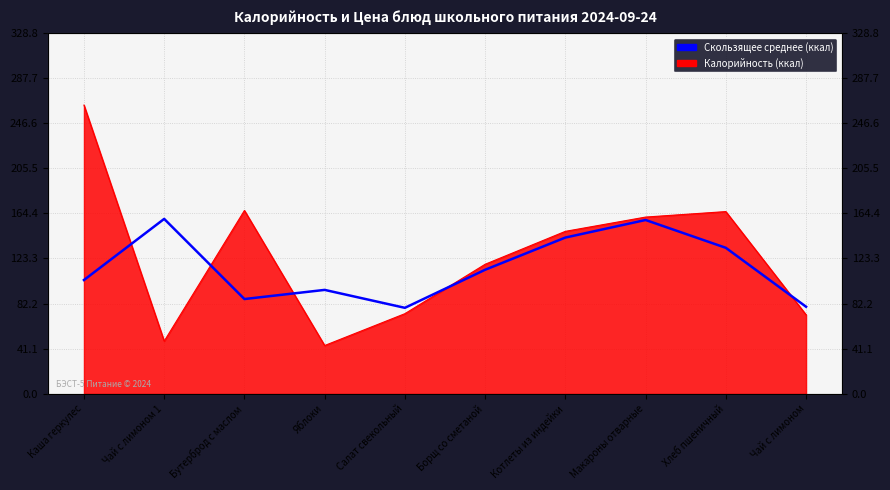

How many points are lower than both their immediate neighbors (excluding endpoints)?

2